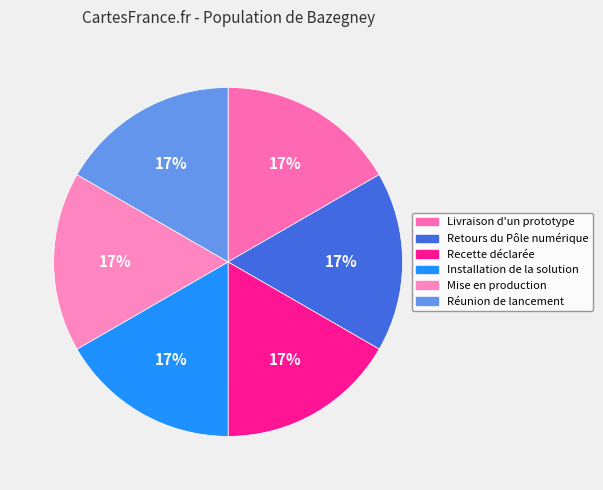

How many slices are in this pie chart?

6